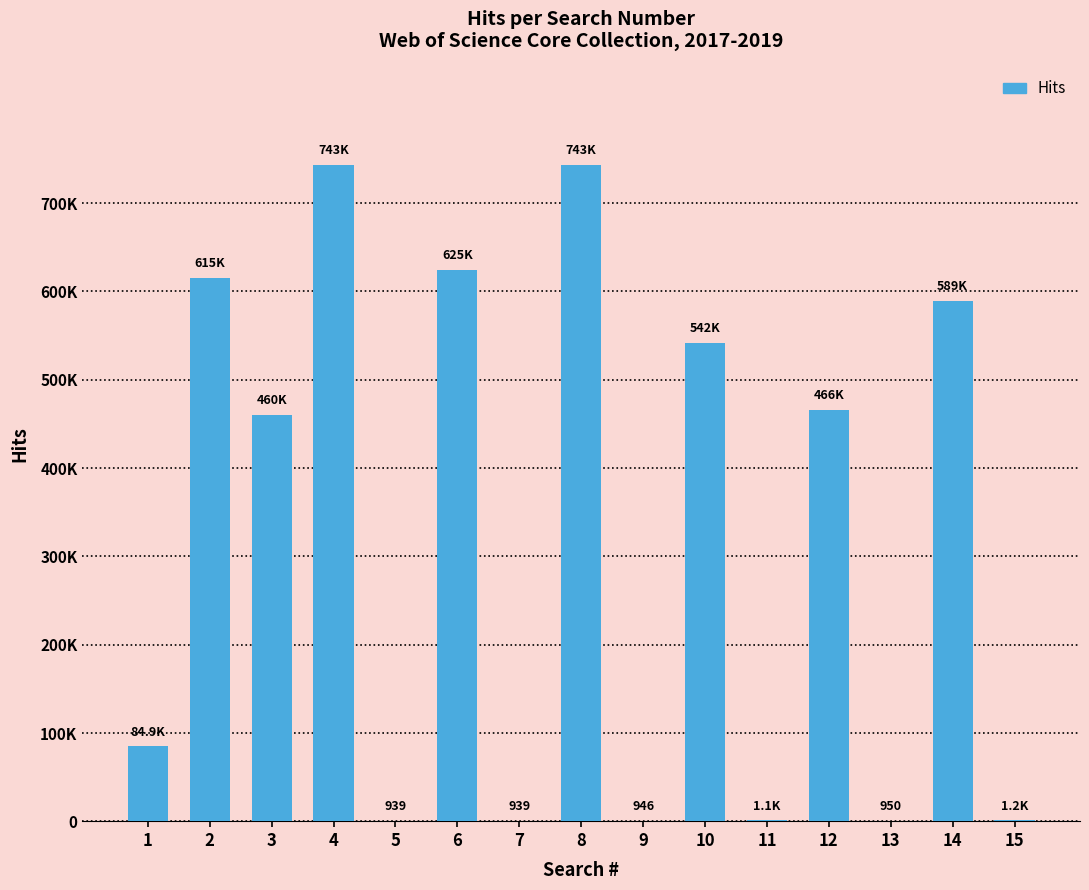

What is the average value?

324874